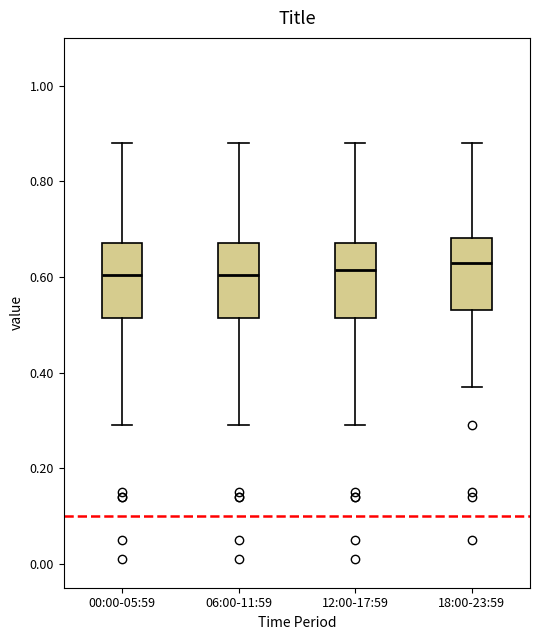

Where is the lower edge of the box for 18:00-23:59 on the y-axis? The values are not printed on the chart, so give them approximately, as read against the axis.

0.54